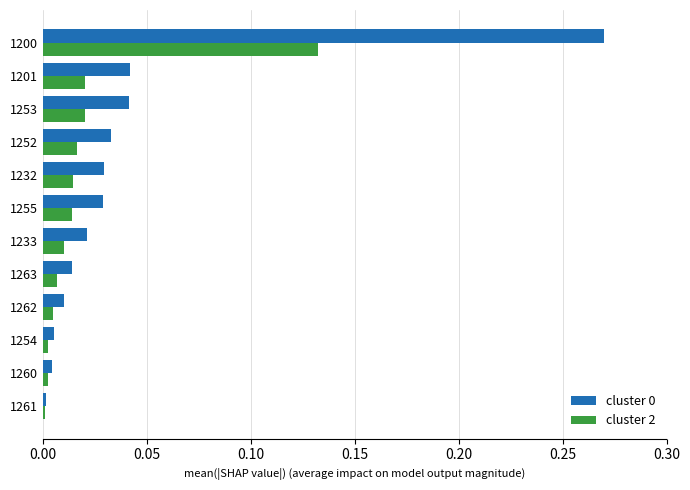

True or false: cluster 2 has a value of 0.0 at 1233.

True